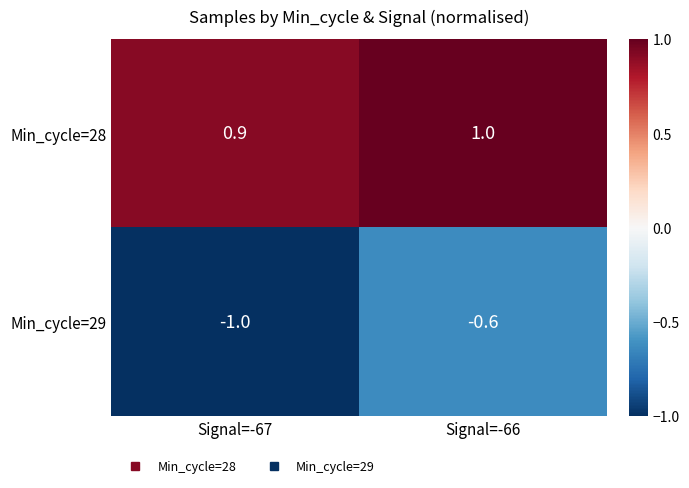

At which label is Min_cycle=28 closest to 0?

Signal=-67